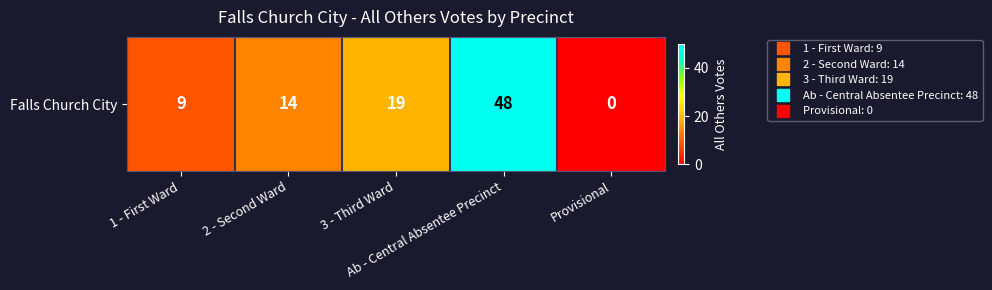

How many values are below 14?

2